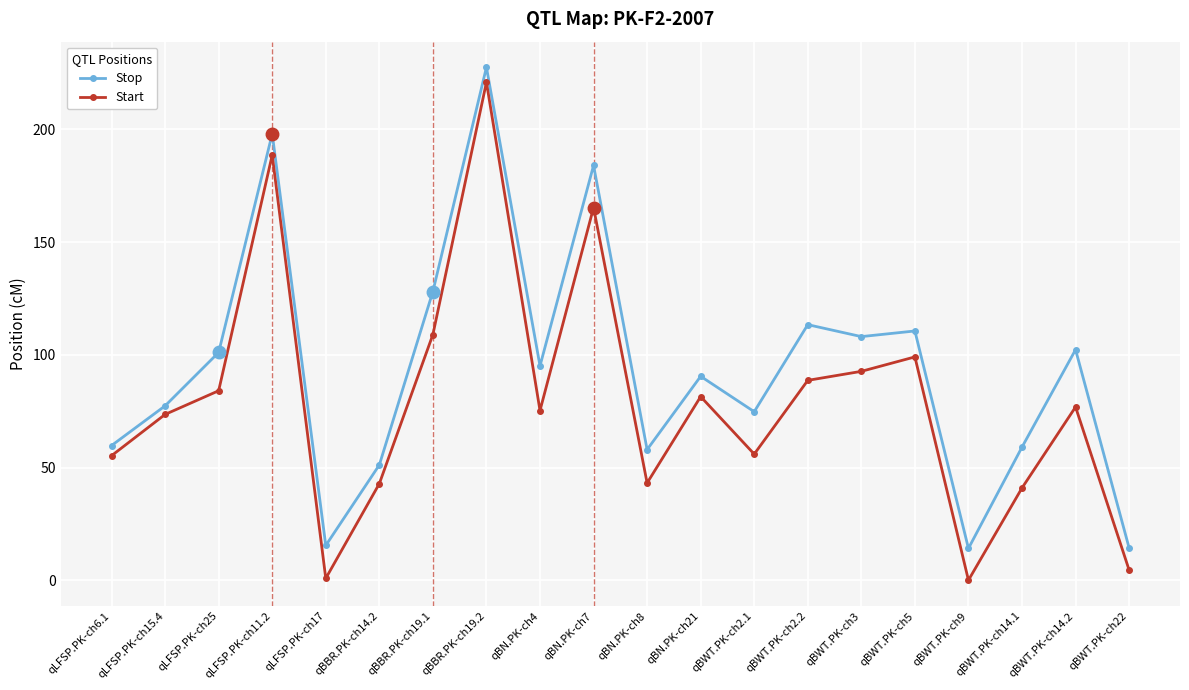

True or false: Stop has a value of 198.0 at qLFSP.PK-ch11.2.

True